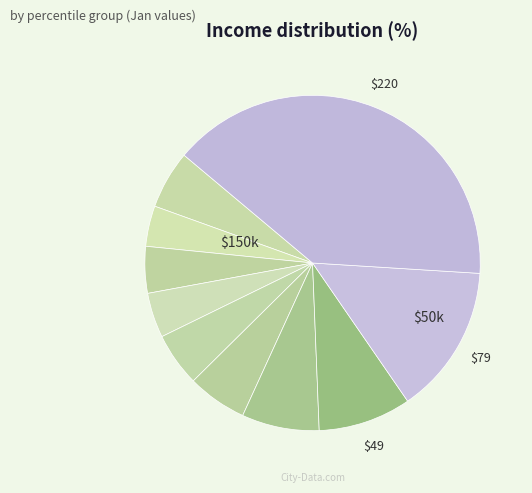

How many slices are in this pie chart?

10